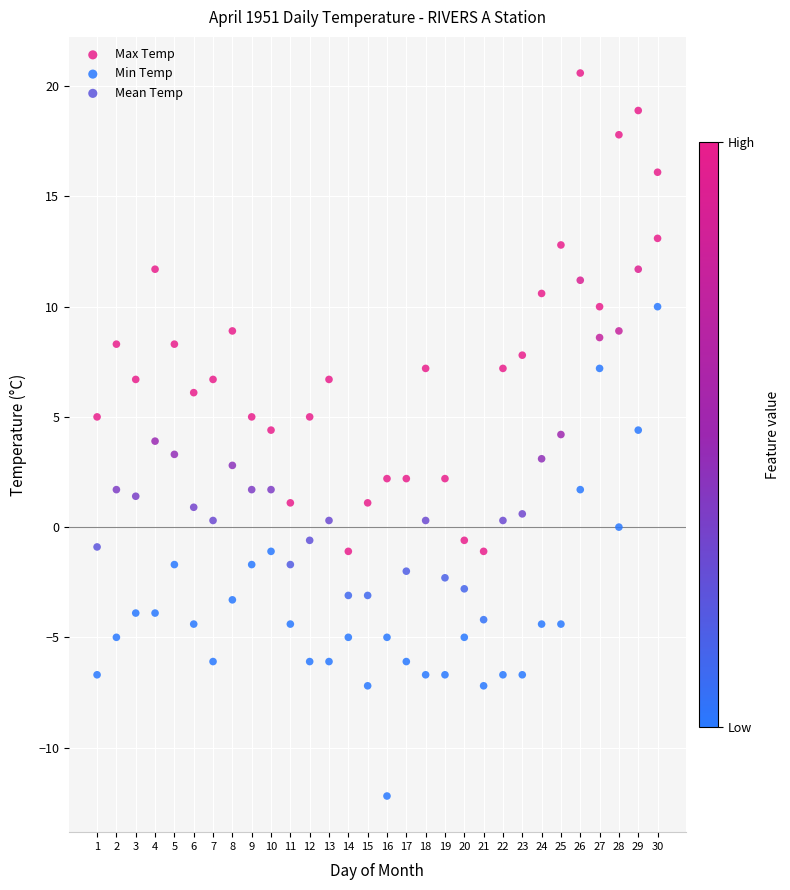

Which series reaches the maximum Y coordinate?

Max Temp